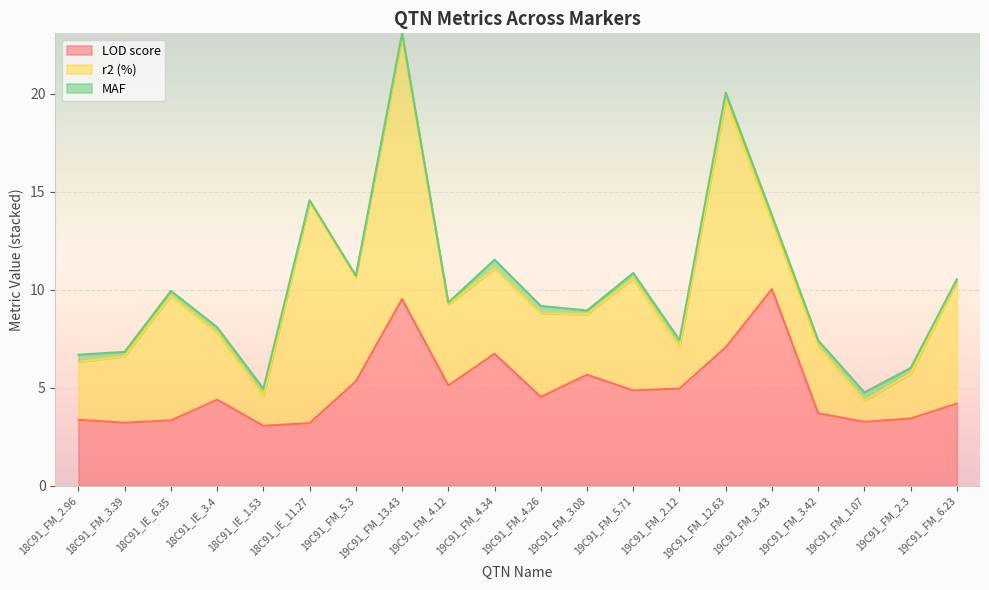

What is the difference between the highest and lowest values at 18C91_IE_3.4?

4.1